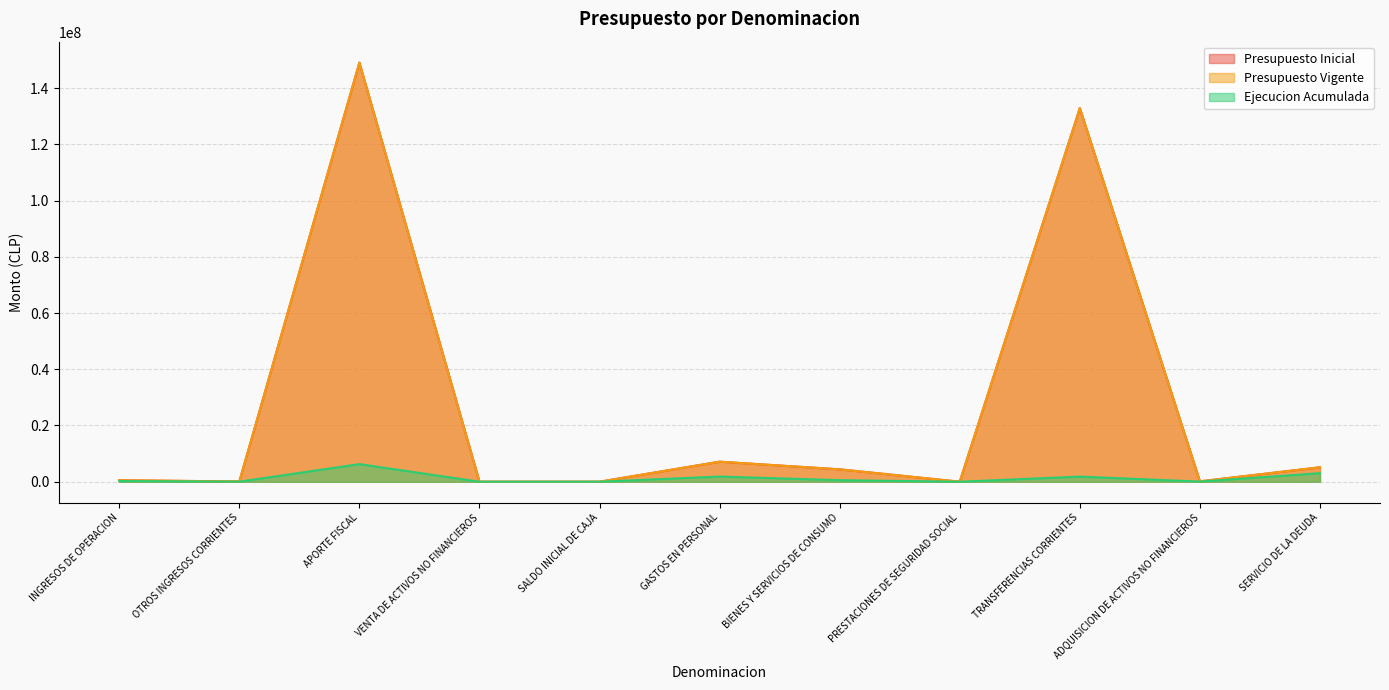

What is the sum of the Ejecucion Acumulada values at OTROS INGRESOS CORRIENTES and GASTOS EN PERSONAL?

1848420